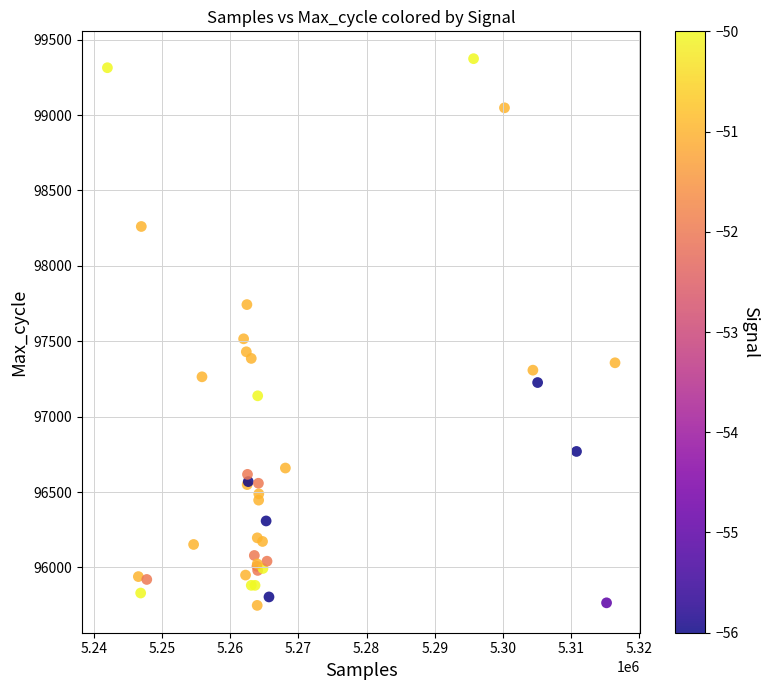

What Y value in the scatter plot is closest to 97561?

97516